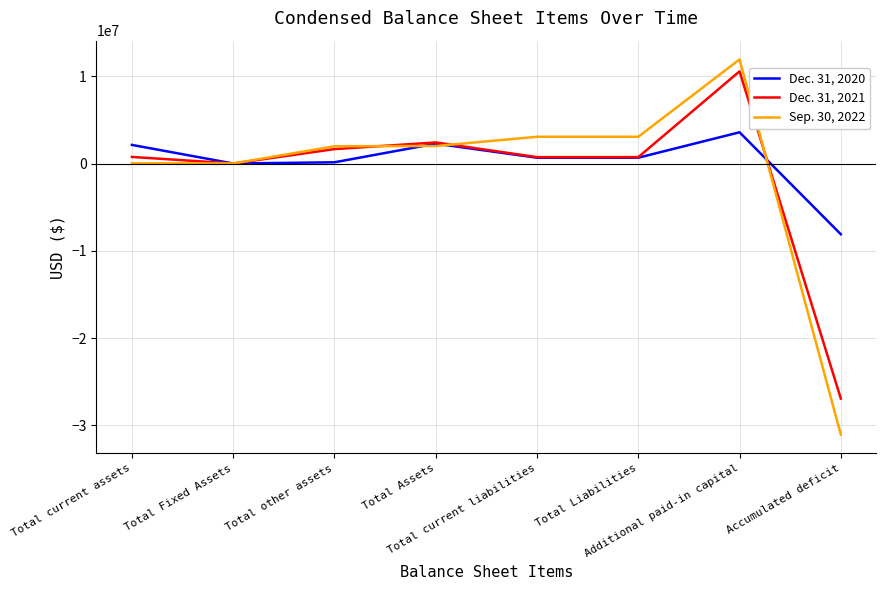

What position from the right is Total current liabilities?

4